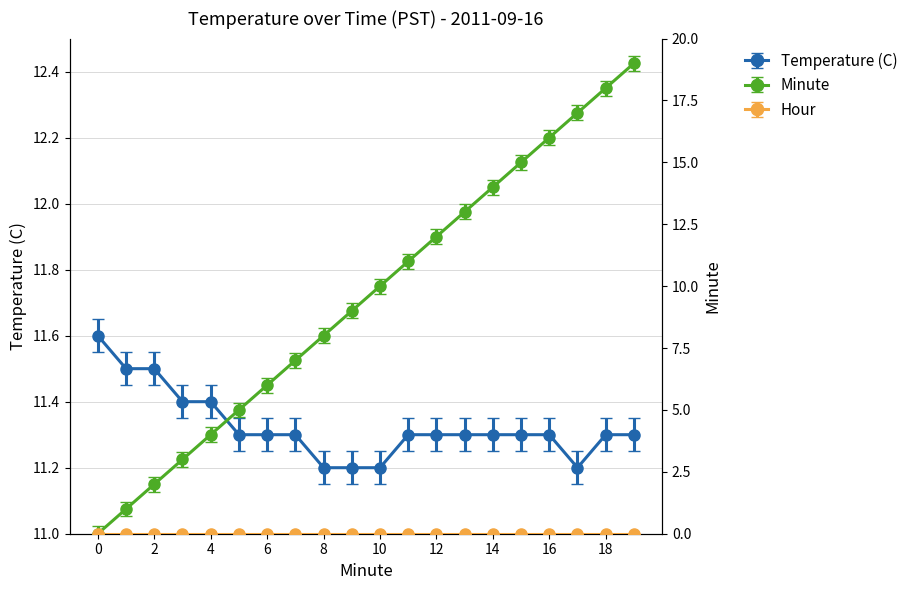

What is the sum of all Temperature (C) values?

226.5